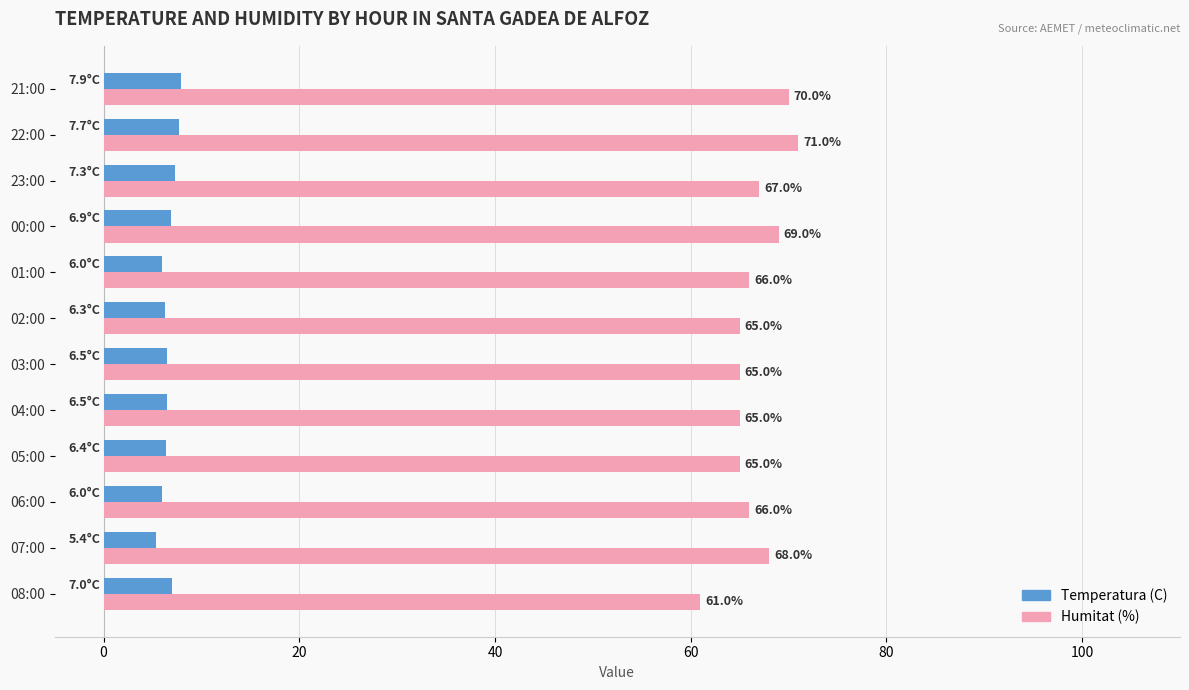

What is the maximum value for Humitat (%)?

71.0